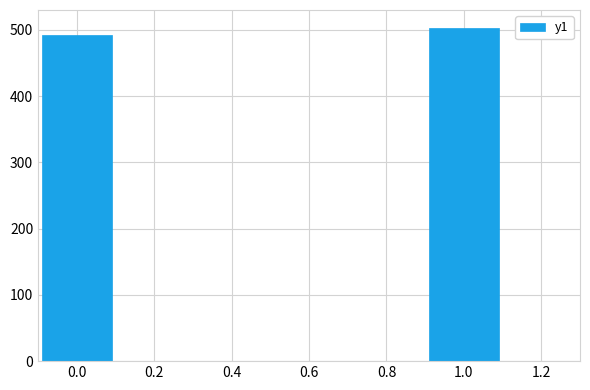

What is the average value?

498